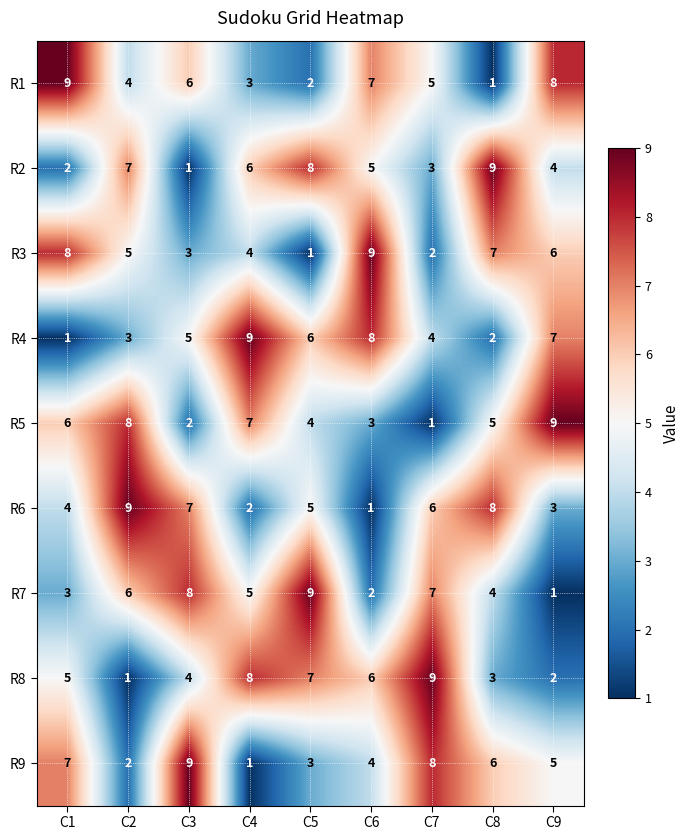

What is the average value of the R5 series?

5